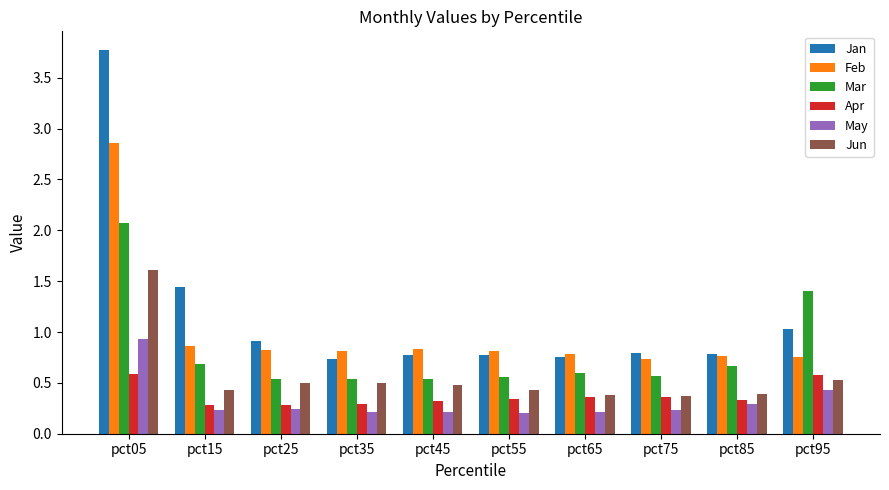

Does the chart contain any negative values?

No